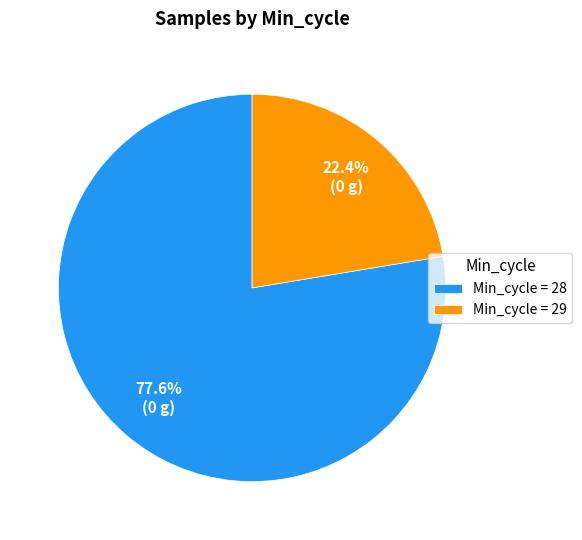

Which slice is the smallest?

Min_cycle = 29